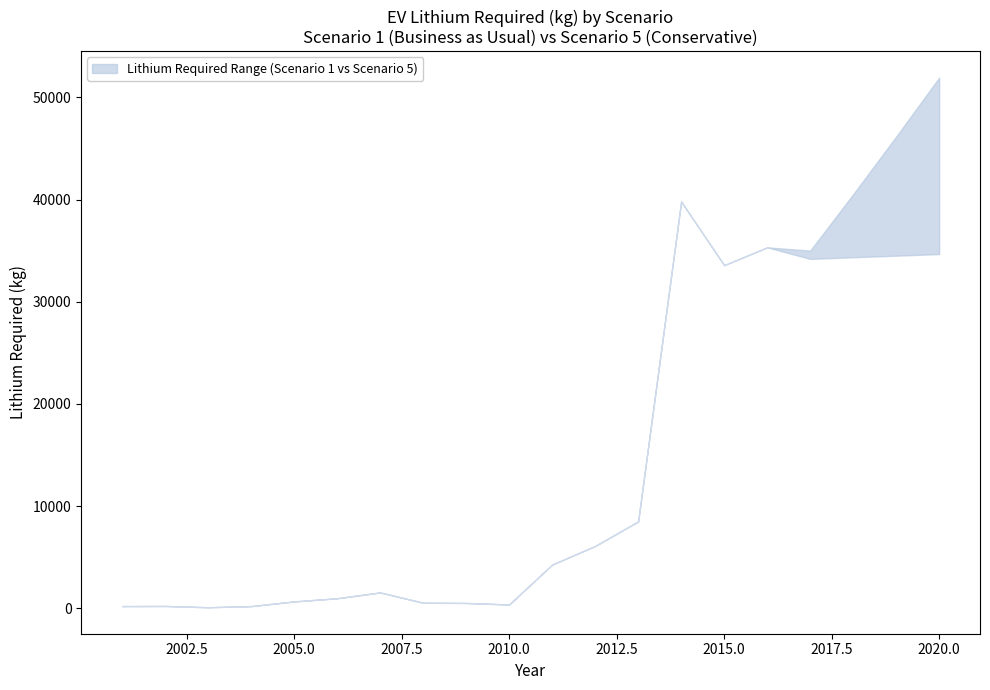

Is the value of SCENARIO 5: CONSERVATIVE (Lithium kg) at 2014 greater than the value of SCENARIO 1: BUSINESS AS USUAL (Lithium kg) at 2016?

Yes